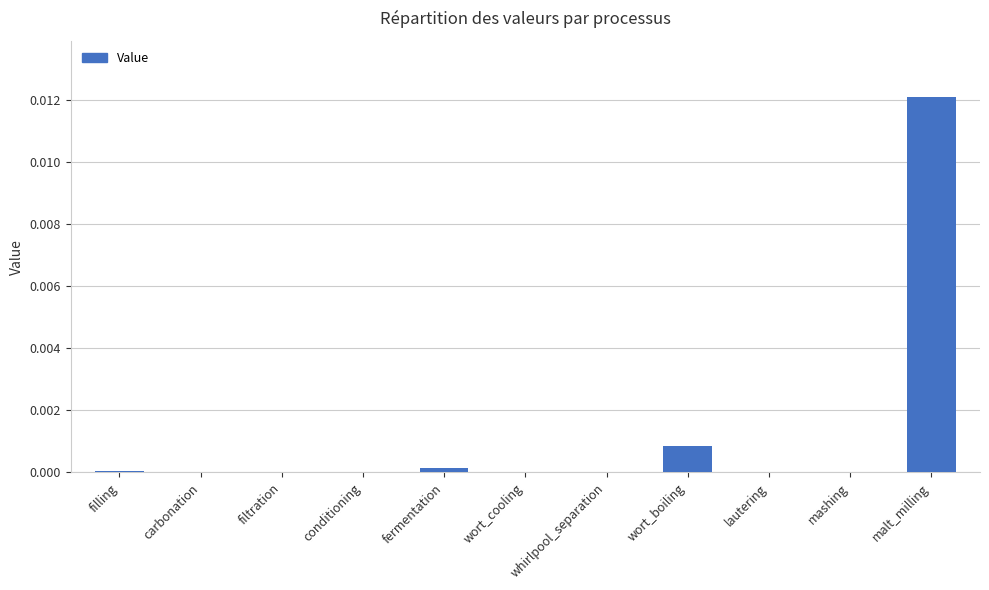

The value at filtration is 0.0. True or false?

True